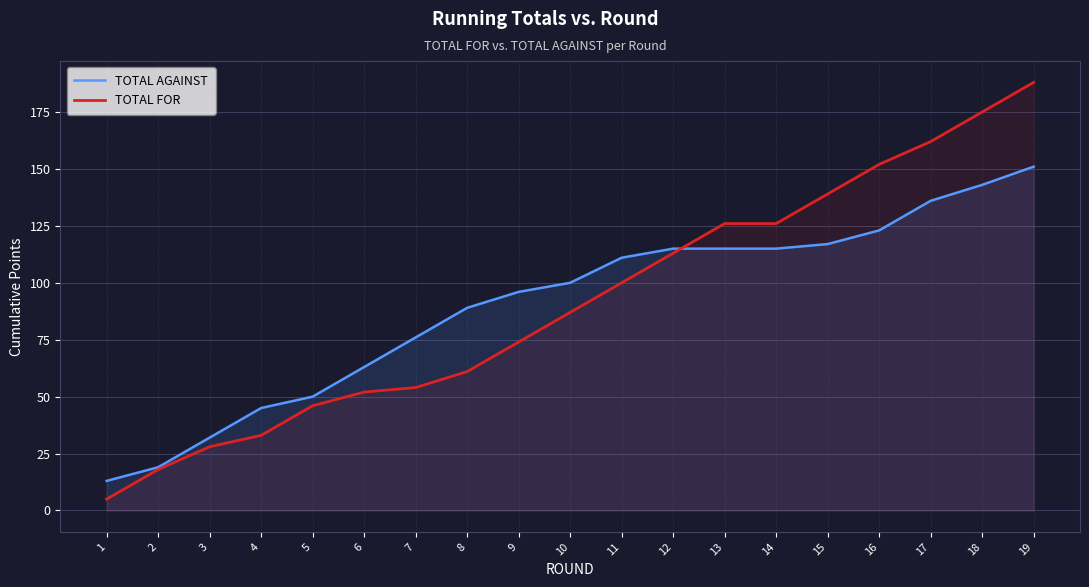

What is the difference between the maximum and minimum values in the TOTAL FOR series?

183